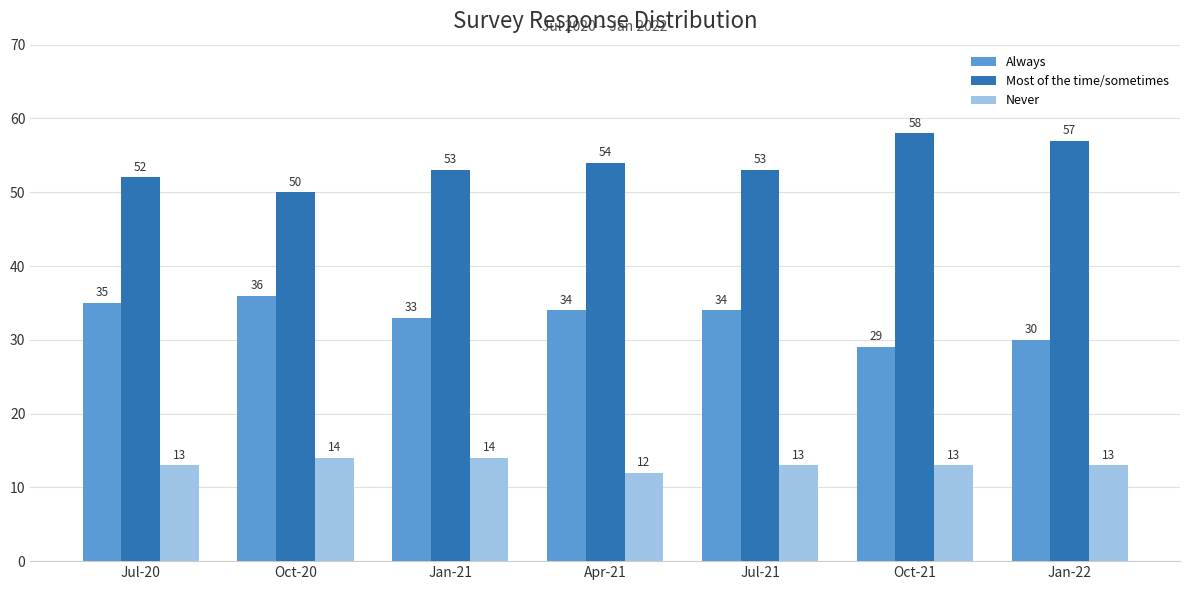

How many Most of the time/sometimes values are between 52 and 57?

5